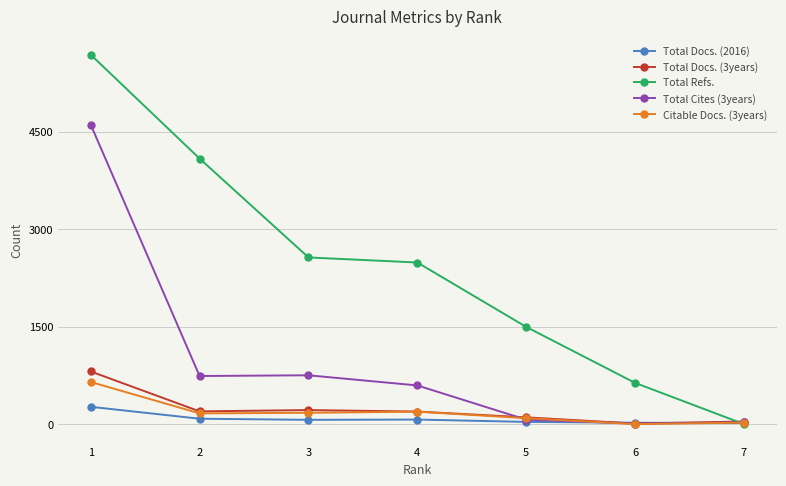

Which series has the widest spread of values?

Total Refs.